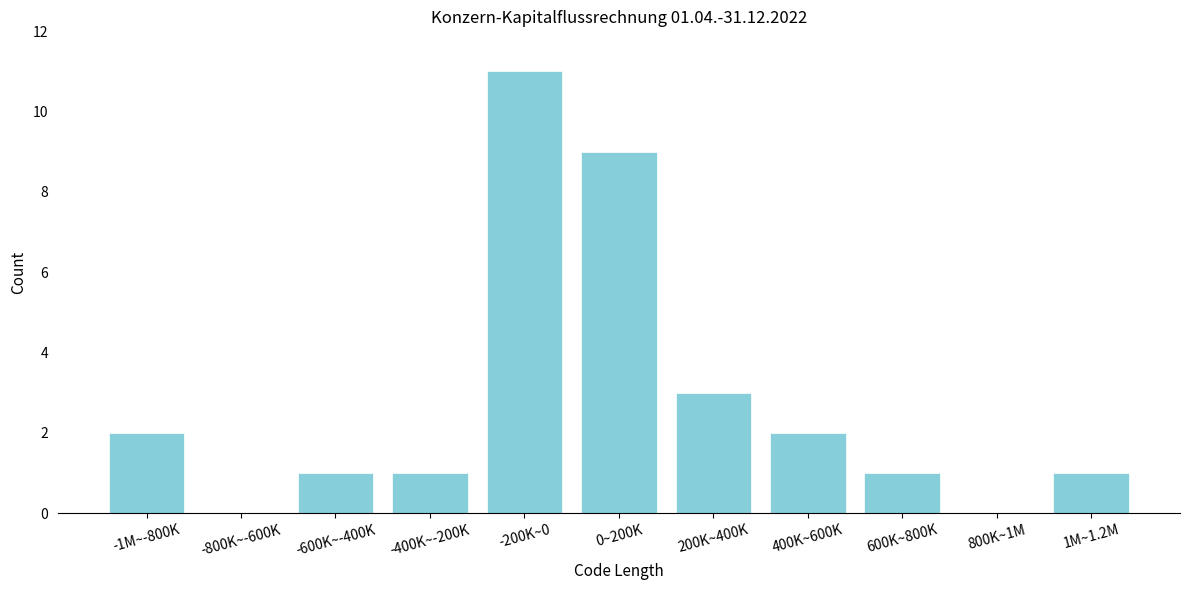

Reading left to right, what are all the values shown in this chart?

-1M~-800K=2	-800K~-600K=0	-600K~-400K=1	-400K~-200K=1	-200K~0=11	0~200K=9	200K~400K=3	400K~600K=2	600K~800K=1	800K~1M=0	1M~1.2M=1